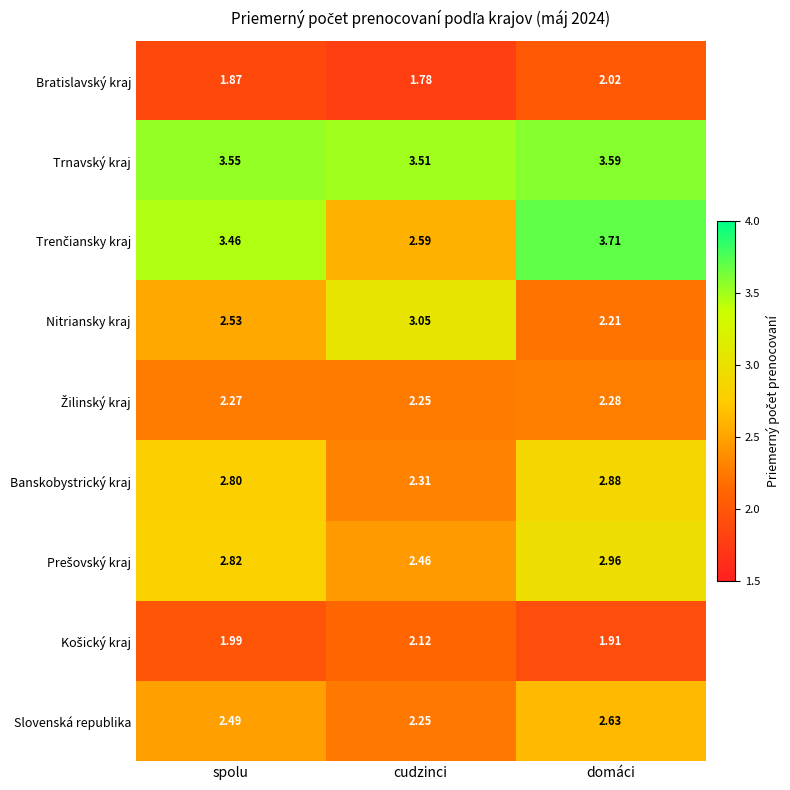

Between spolu and domáci, which series saw the biggest shift?

Nitriansky kraj